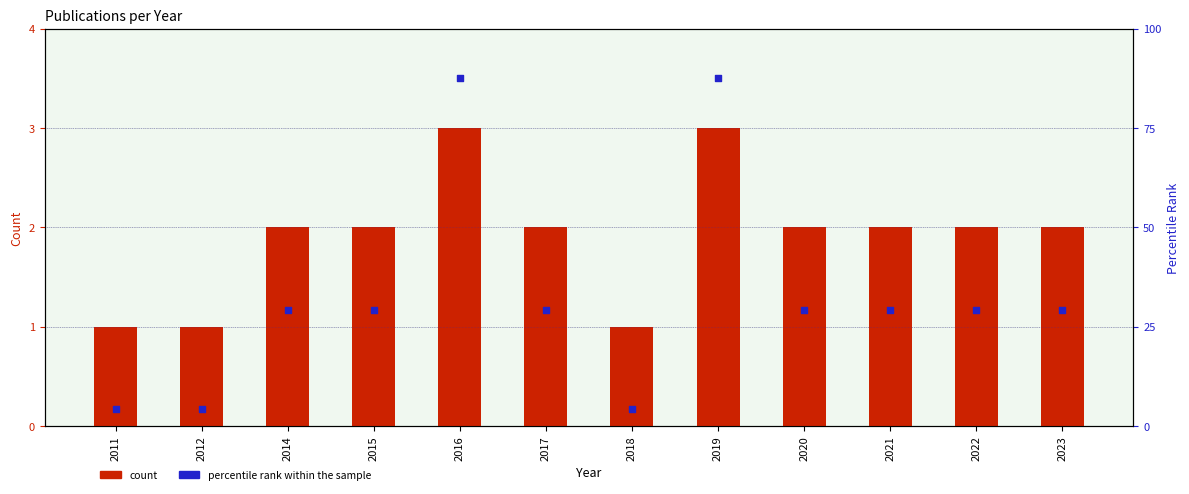

Which series has the largest Y range (max minus min)?

percentile rank within the sample